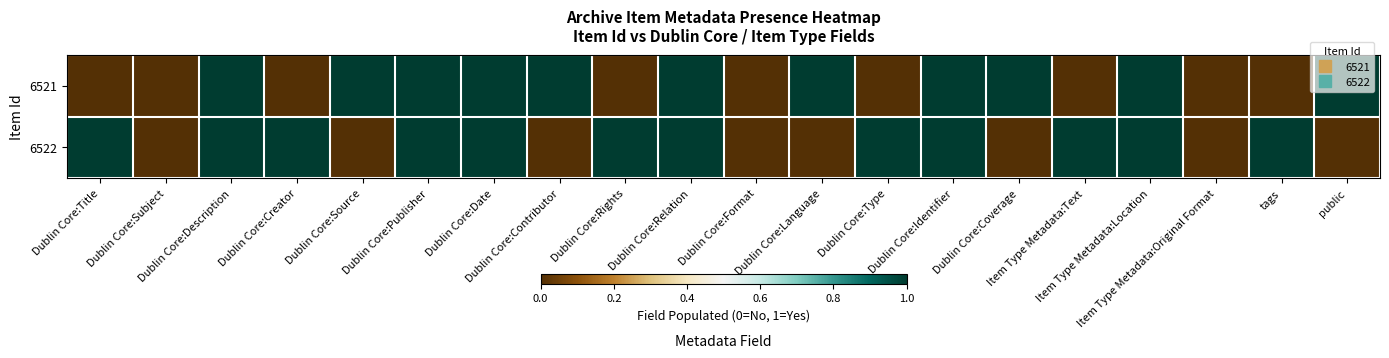

Reading left to right, transcribe all the data shown in this chart.

6521: Dublin Core:Title=0	Dublin Core:Subject=0	Dublin Core:Description=1	Dublin Core:Creator=0	Dublin Core:Source=1	Dublin Core:Publisher=1	Dublin Core:Date=1	Dublin Core:Contributor=1	Dublin Core:Rights=0	Dublin Core:Relation=1	Dublin Core:Format=0	Dublin Core:Language=1	Dublin Core:Type=0	Dublin Core:Identifier=1	Dublin Core:Coverage=1	Item Type Metadata:Text=0	Item Type Metadata:Location=1	Item Type Metadata:Original Format=0	tags=0	public=1
6522: Dublin Core:Title=1	Dublin Core:Subject=0	Dublin Core:Description=1	Dublin Core:Creator=1	Dublin Core:Source=0	Dublin Core:Publisher=1	Dublin Core:Date=1	Dublin Core:Contributor=0	Dublin Core:Rights=1	Dublin Core:Relation=1	Dublin Core:Format=0	Dublin Core:Language=0	Dublin Core:Type=1	Dublin Core:Identifier=1	Dublin Core:Coverage=0	Item Type Metadata:Text=1	Item Type Metadata:Location=1	Item Type Metadata:Original Format=0	tags=1	public=0